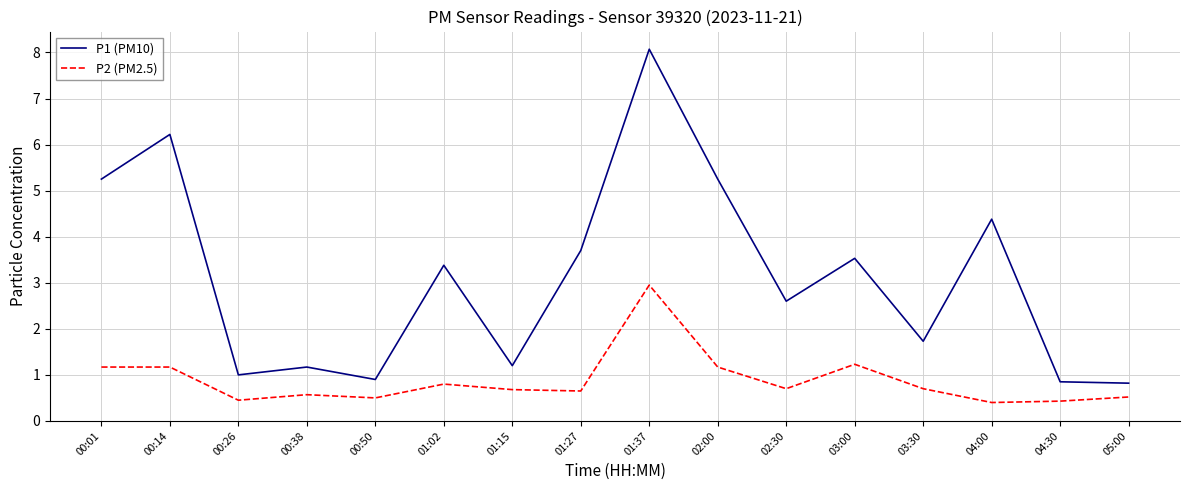

True or false: P1 (PM10) and P2 (PM2.5) cross at least once.

False